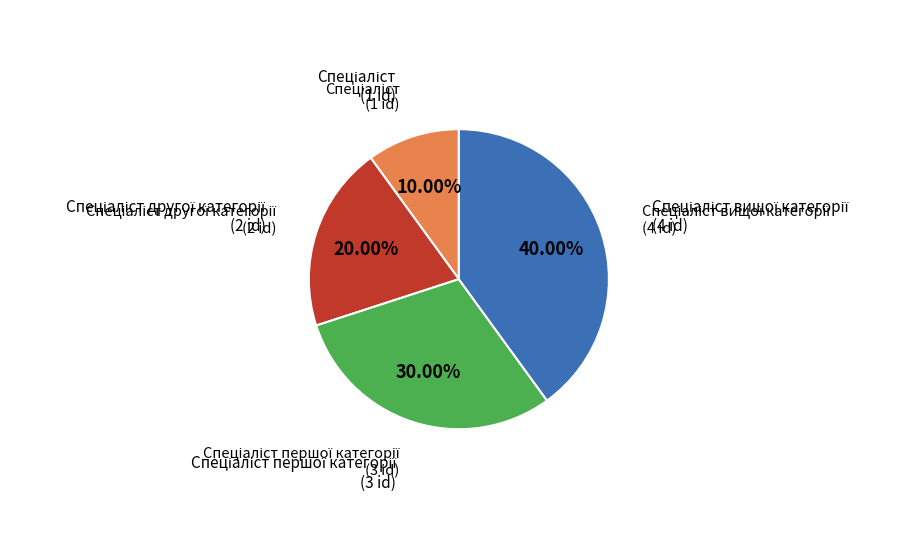

Does any single category account for the majority?

No